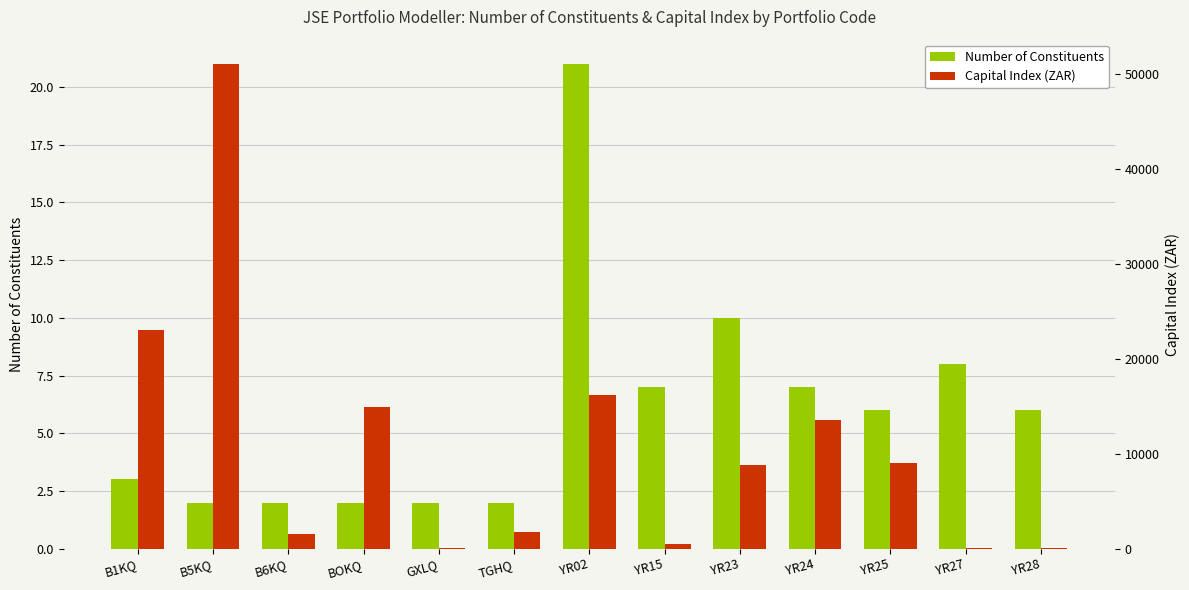

How many series are shown in this chart?

2